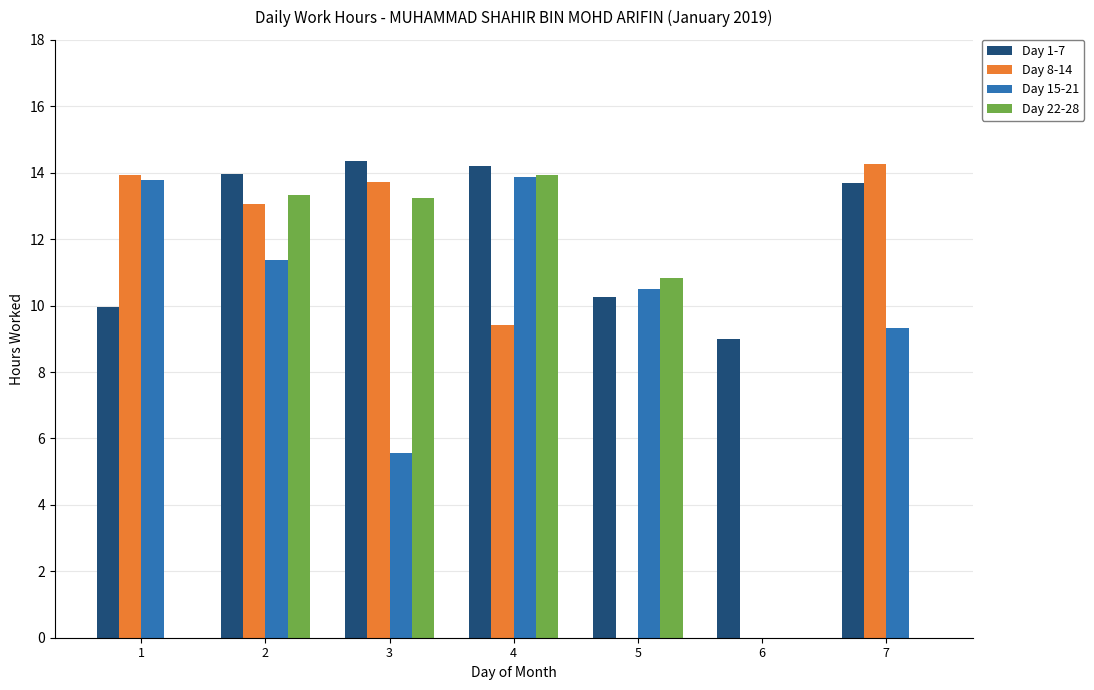

Which series has the largest range (max minus min)?

Day 8-14